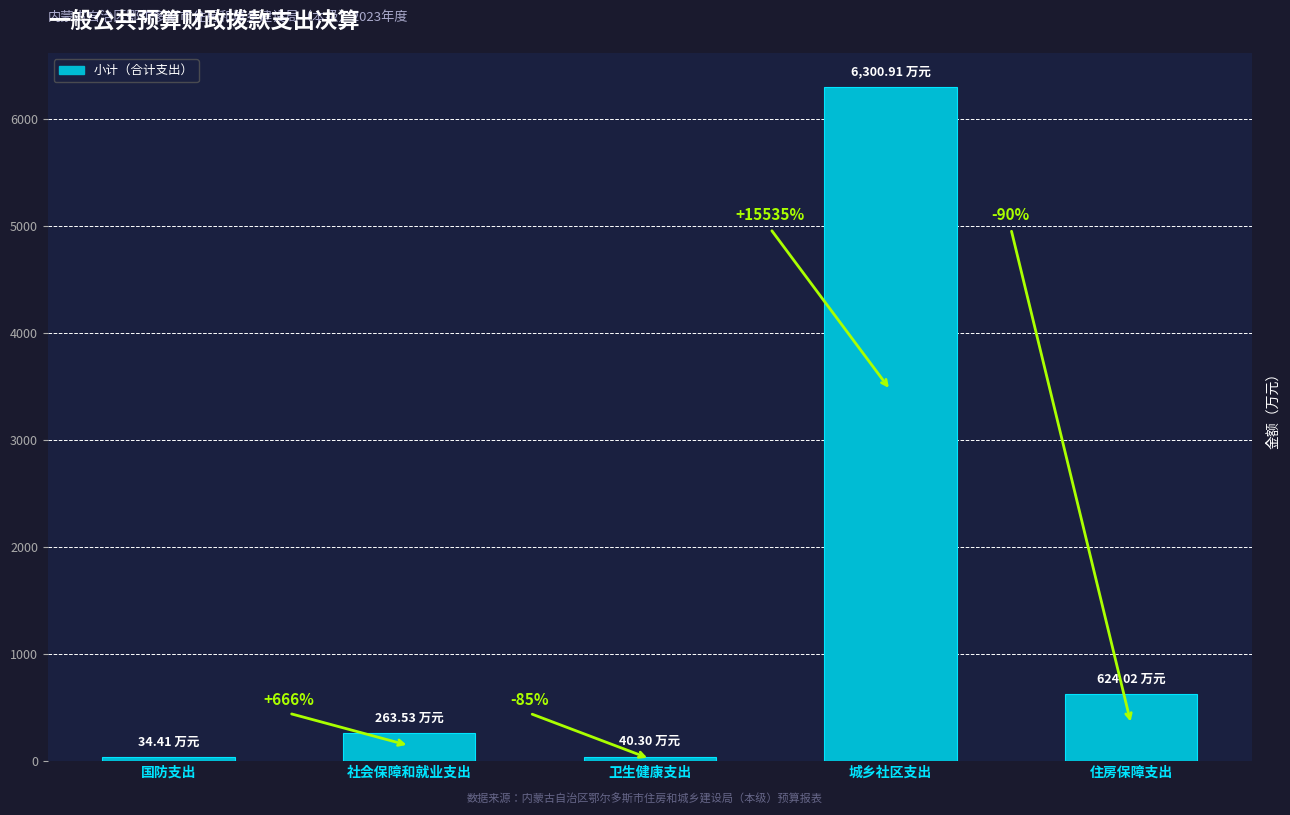

What is the difference between the values at 社会保障和就业支出 and 住房保障支出?

360.5